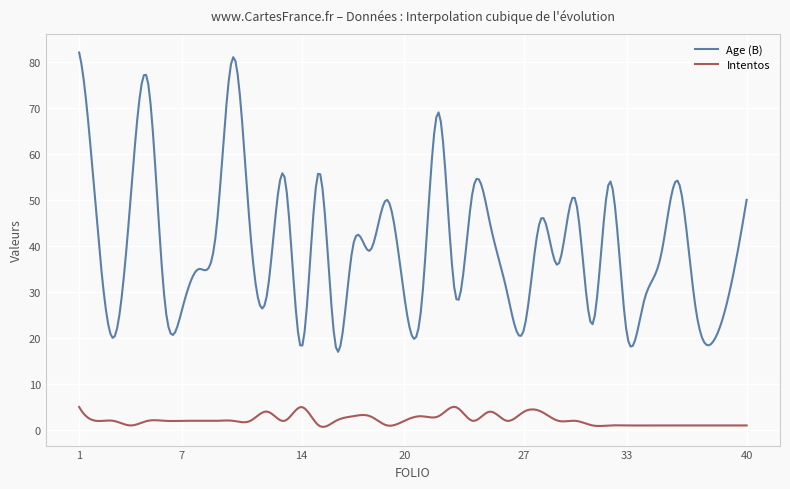

List the series in order of their overall mean, lowest first.

Intentos, Age (B)